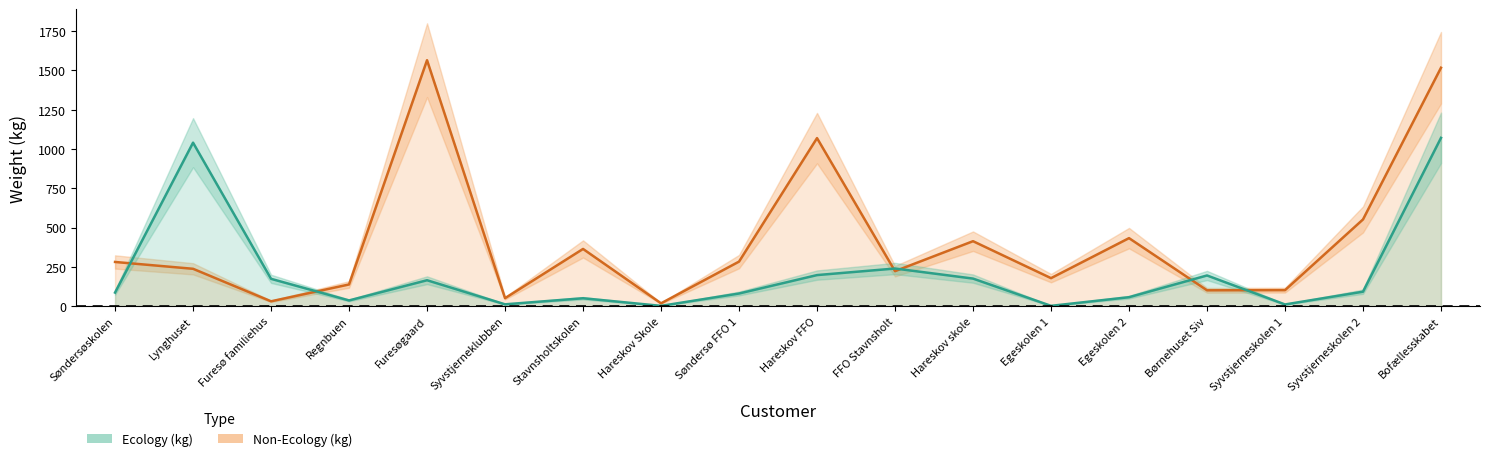

Rank the categories by Ecology (kg) value from lowest to highest.

Hareskov Skole, Egeskolen 1, Syvstjerneskolen 1, Syvstjerneklubben, Regnbuen, Stavnsholtskolen, Egeskolen 2, Søndersø FFO 1, Søndersøskolen, Syvstjerneskolen 2, Furesøgaard, Furesø familiehus, Hareskov skole, Børnehuset Siv, Hareskov FFO, FFO Stavnsholt, Lynghuset, Bofællesskabet